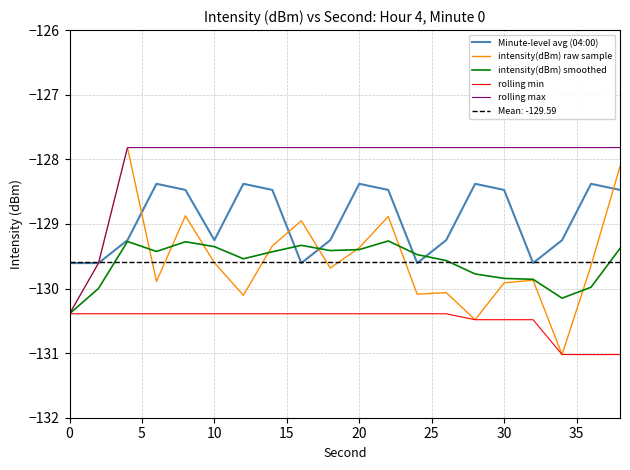

True or false: rolling min and Minute-level avg (04:00) cross at least once.

False